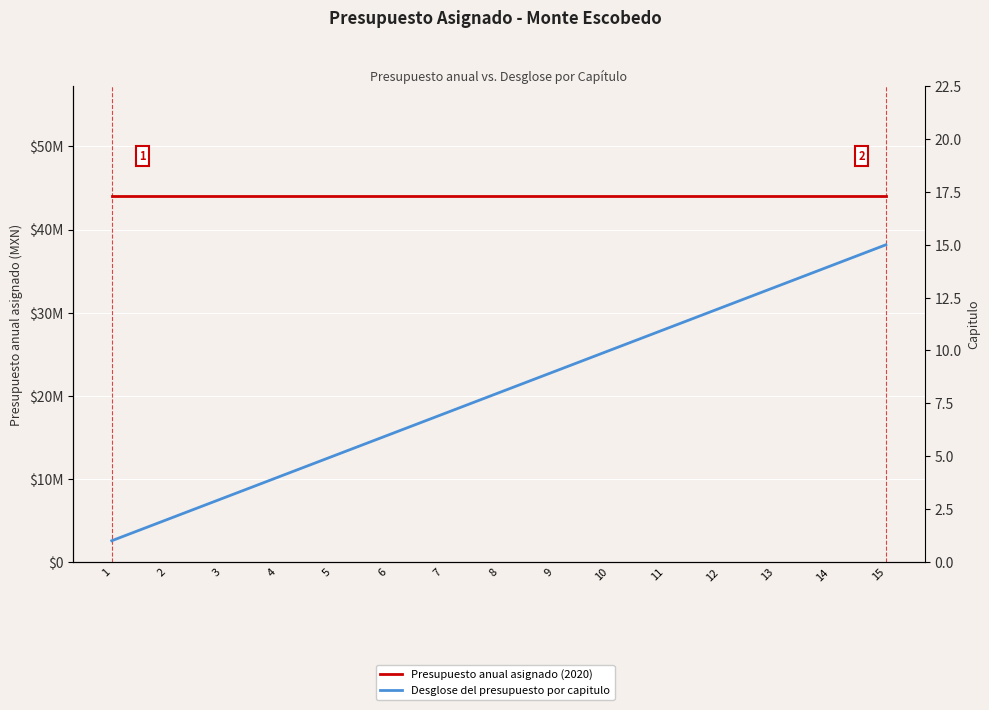

What is the difference between the highest and lowest values at 11?

44033135.9